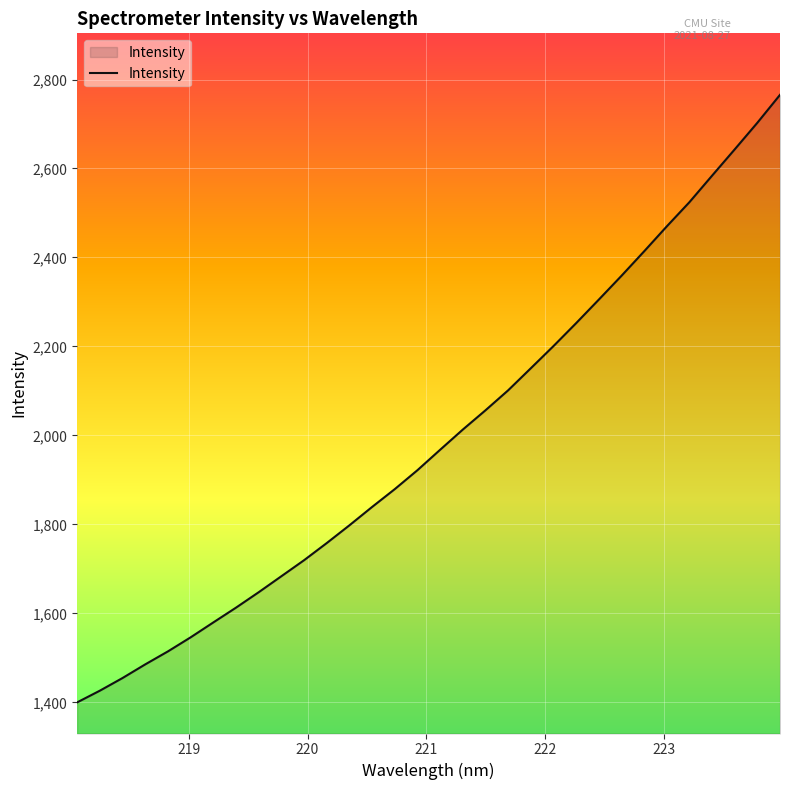

What is the minimum value shown in the chart?

1400.0